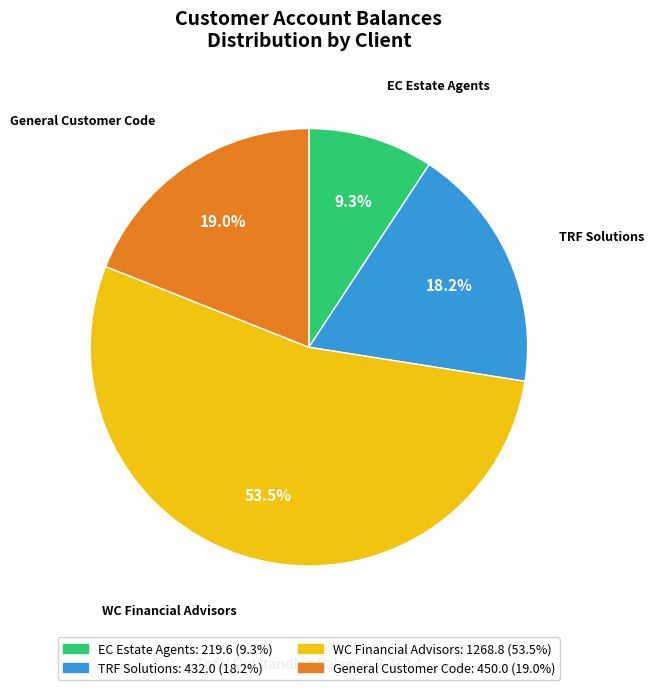

What percentage is NOT represented by EC Estate Agents?

90.7%